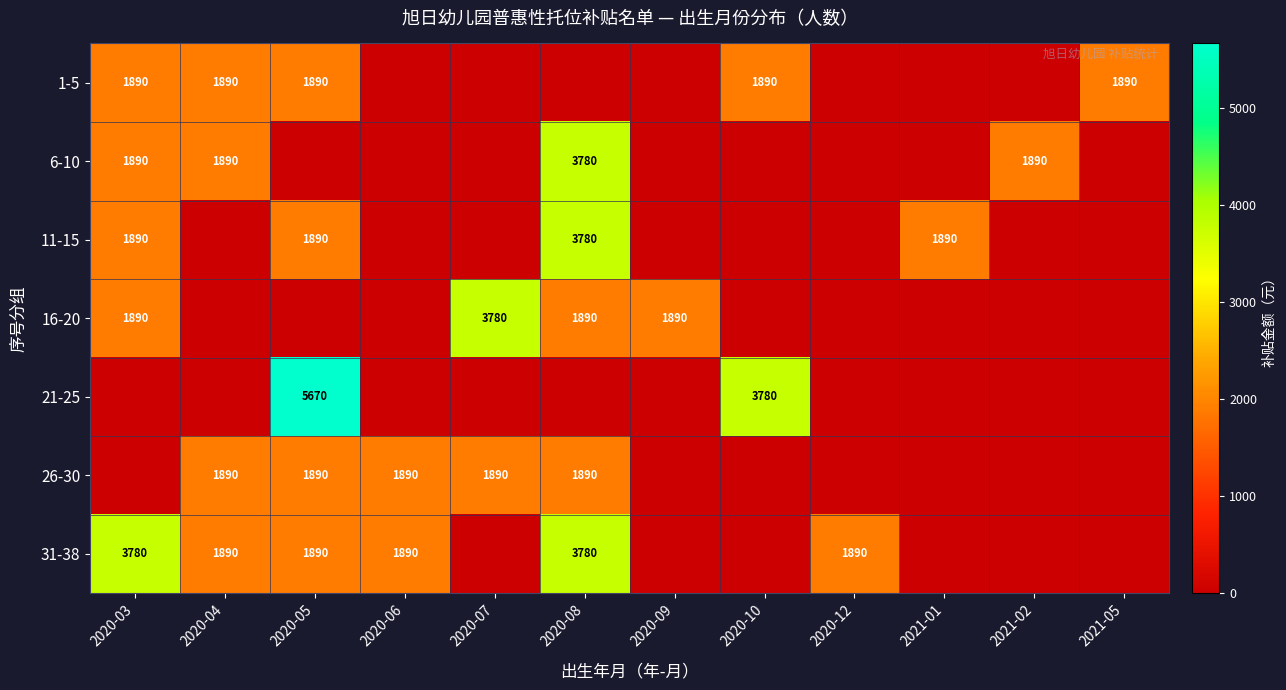

Which has a higher value, 2020-05 or 2020-10?

2020-05